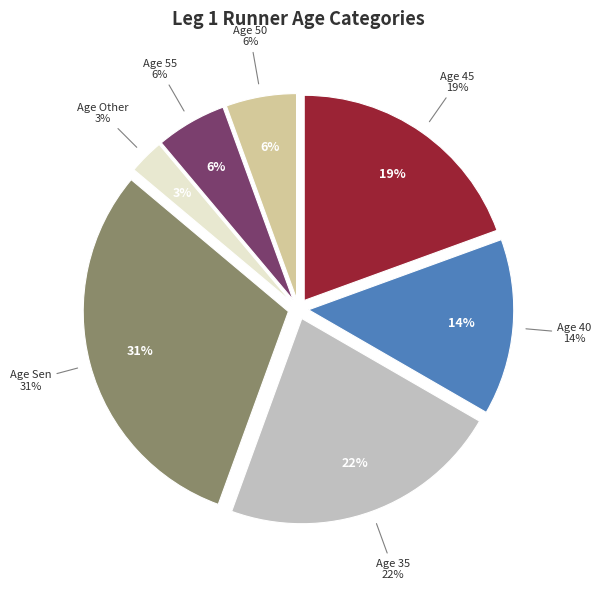

What portion of the pie excludes 40?

86.1%